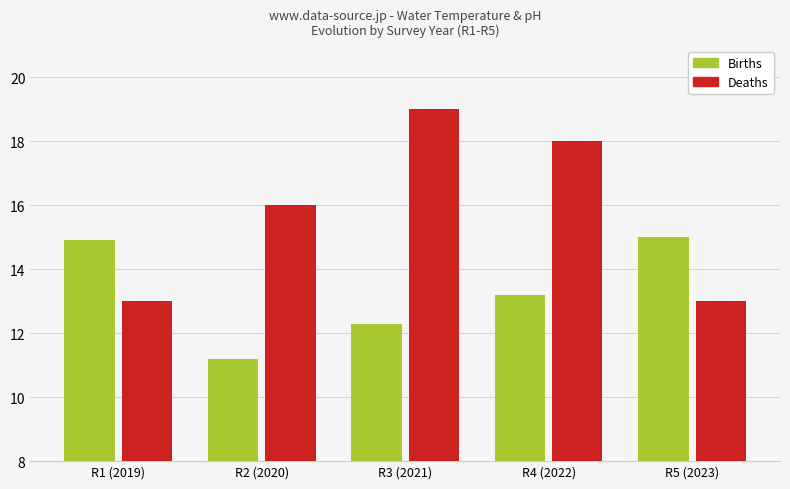

What is the total value across all series at R4 (2022)?

31.2